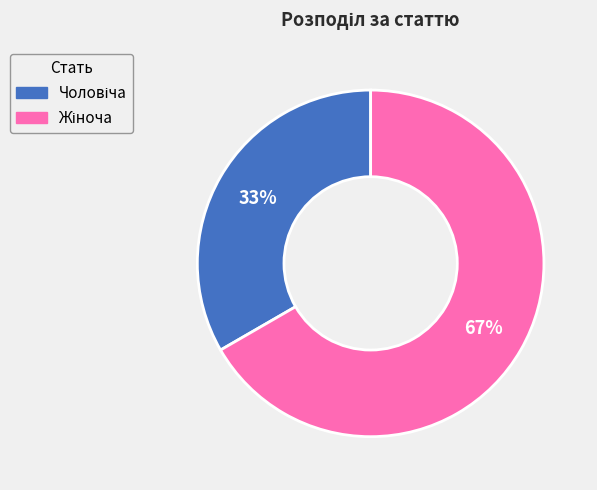

Count the number of slices in the pie.

2